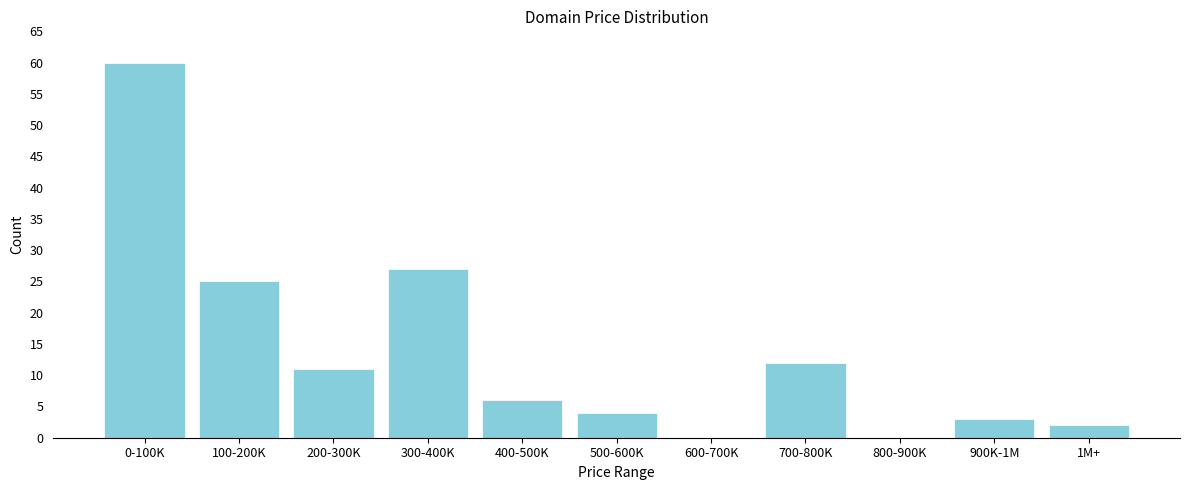

Reading left to right, what are all the values shown in this chart?

0-100K=60	100-200K=25	200-300K=11	300-400K=27	400-500K=6	500-600K=4	600-700K=0	700-800K=12	800-900K=0	900K-1M=3	1M+=2